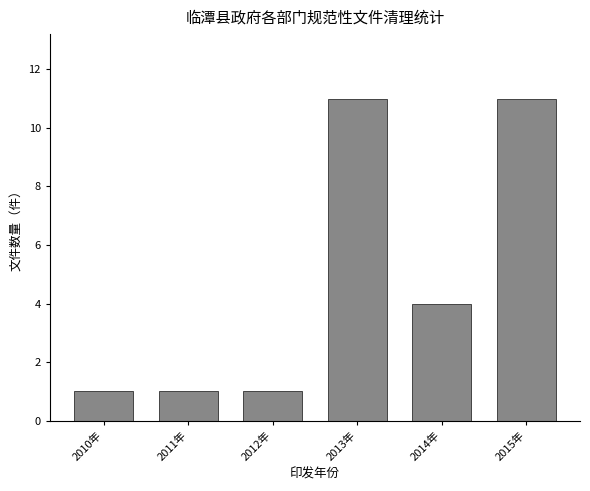

Reading right to left, what are all the values shown in this chart?

2015年=11	2014年=4	2013年=11	2012年=1	2011年=1	2010年=1